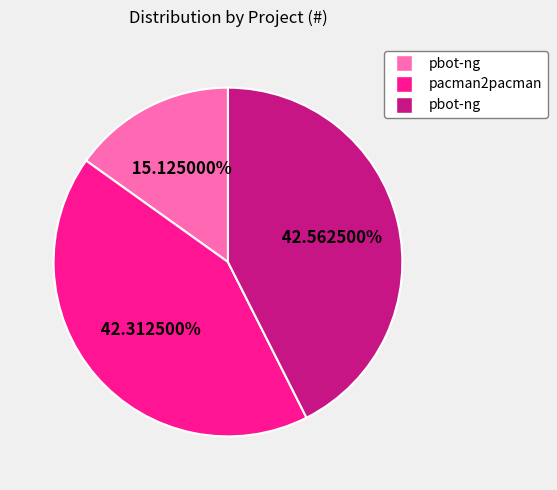

To the nearest percent, what is the average slice percentage?

33%